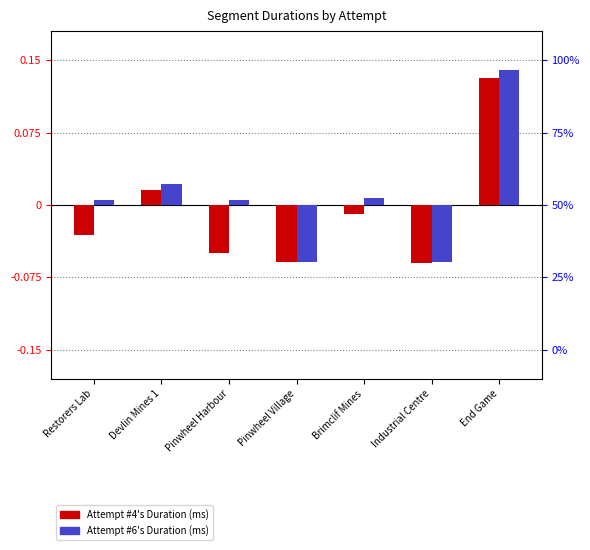

What are all the series names shown in the legend?

Attempt #4's Duration (ms), Attempt #6's Duration (ms)